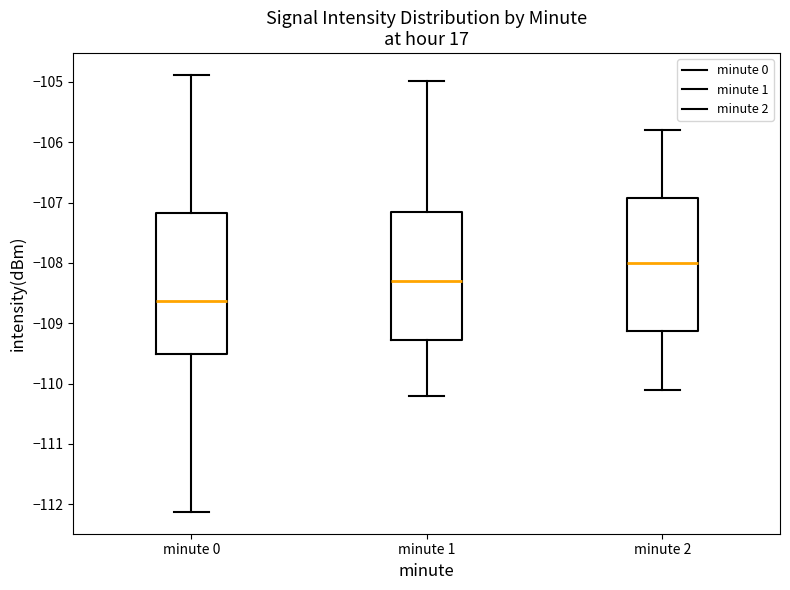

Where is the lower edge of the box for minute 1 on the y-axis? The values are not printed on the chart, so give them approximately, as read against the axis.

-109.3